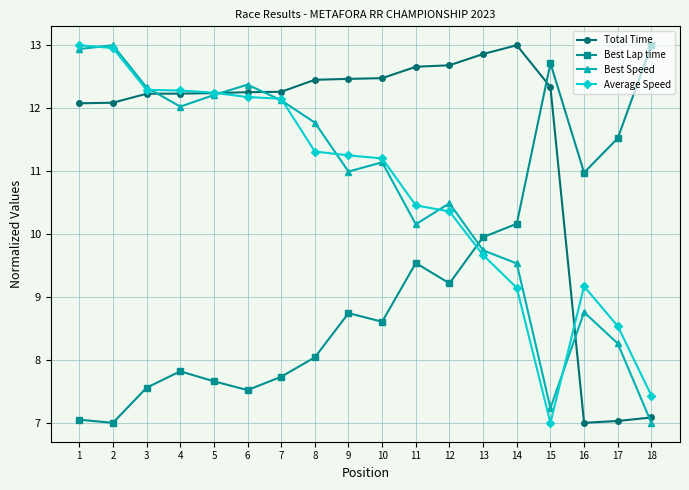

What is the sum of the Best Speed values at 4 and 17?

20.3